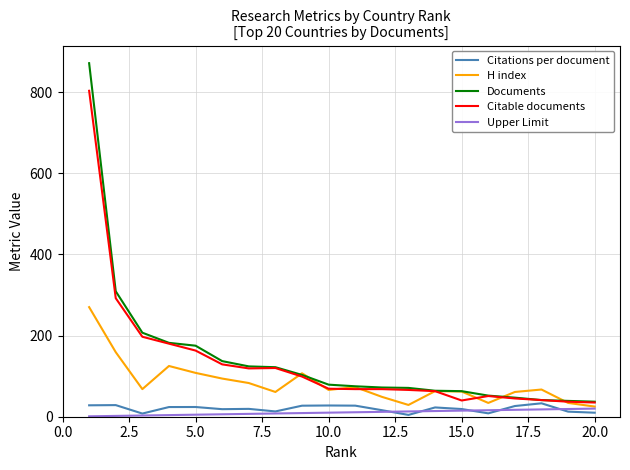

How many values in the H index series are below 67?

10